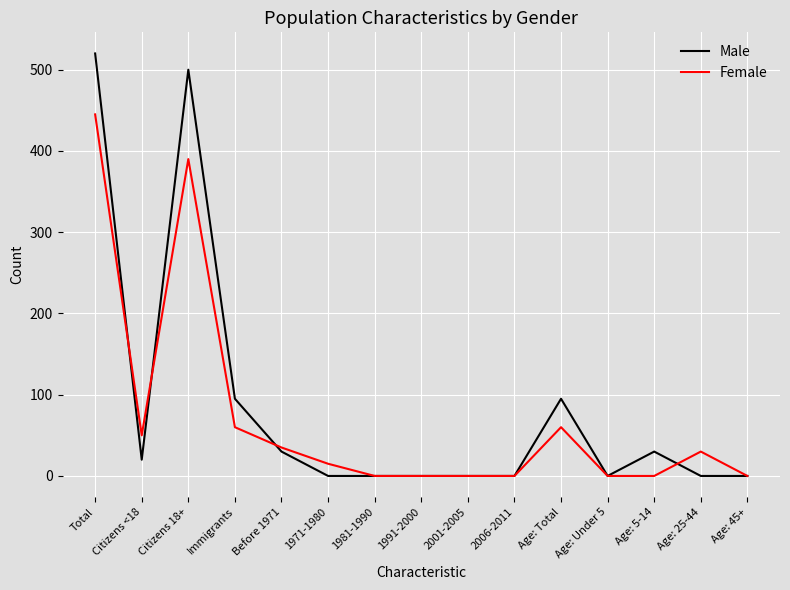

What is the spread (max minus min) of values at Immigrants?

35